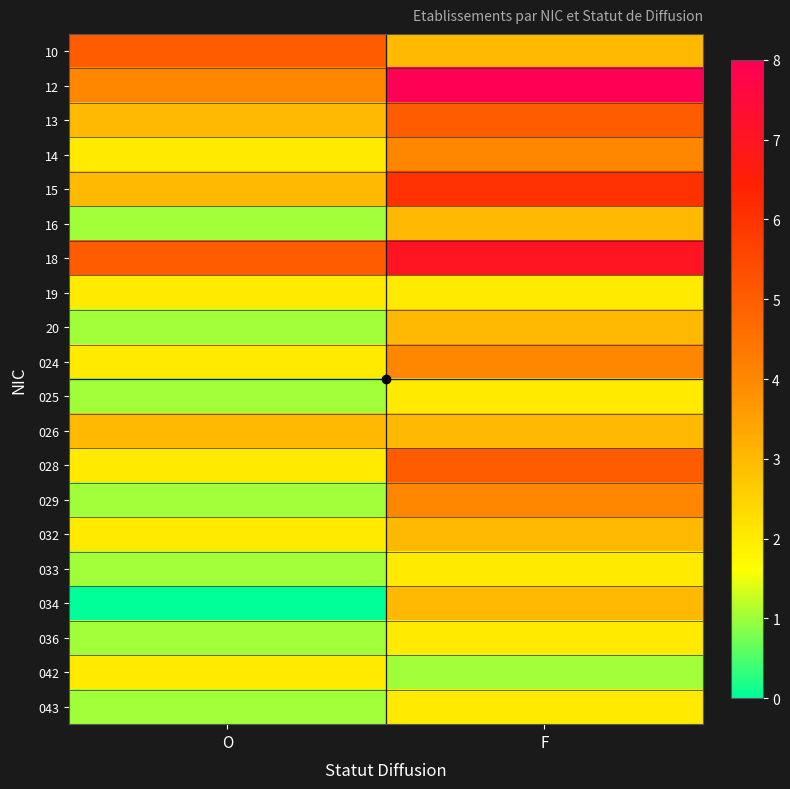

Between O and F, which series saw the biggest shift?

12